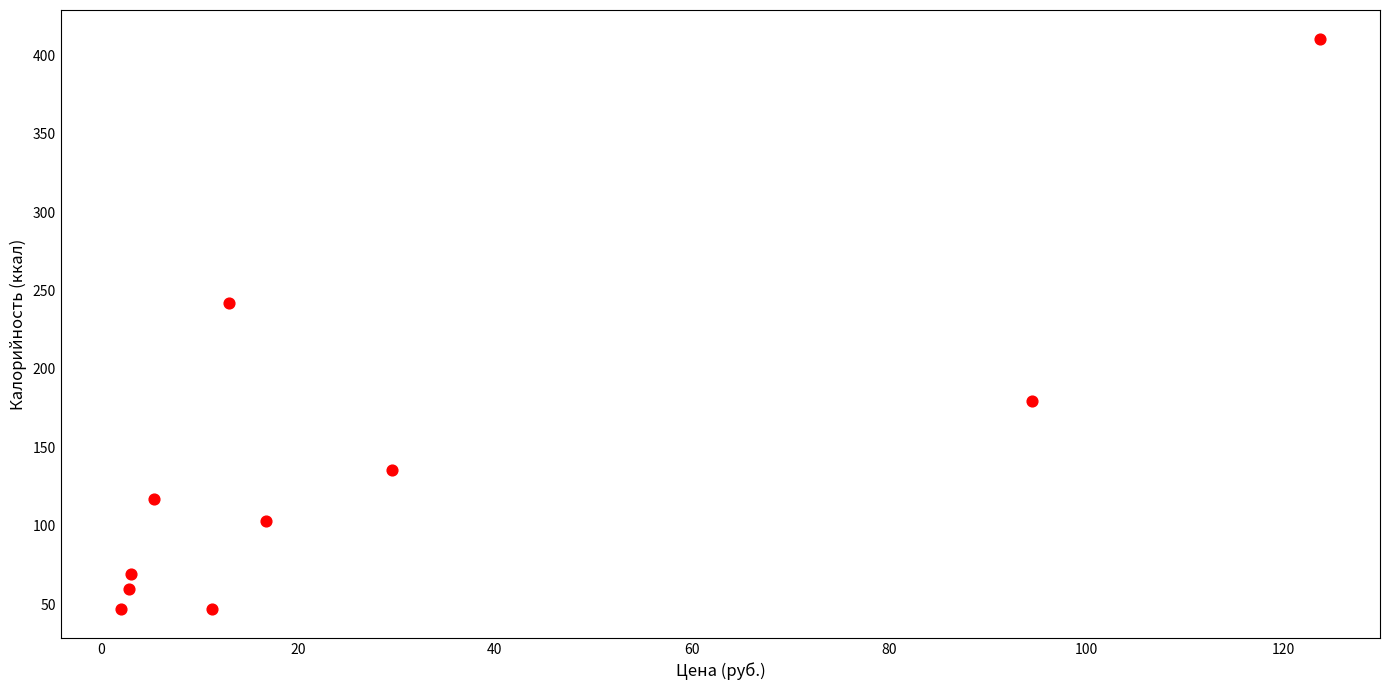

What is the average X value?

30.2